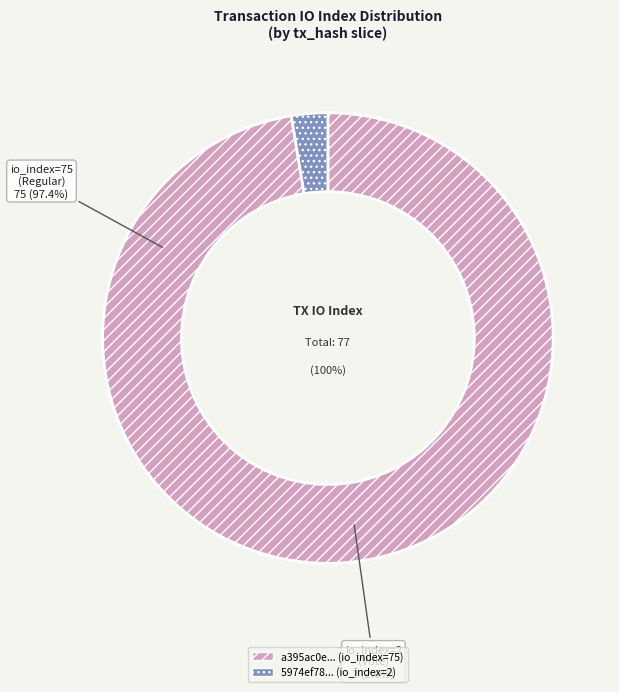

How much of the chart is everything except io_index_2?

97.4%